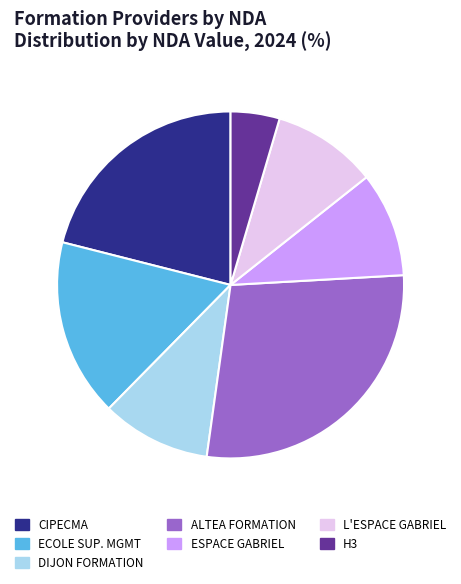

Combined, do ALTEA FORMATION and CIPECMA account for over 50%?

No